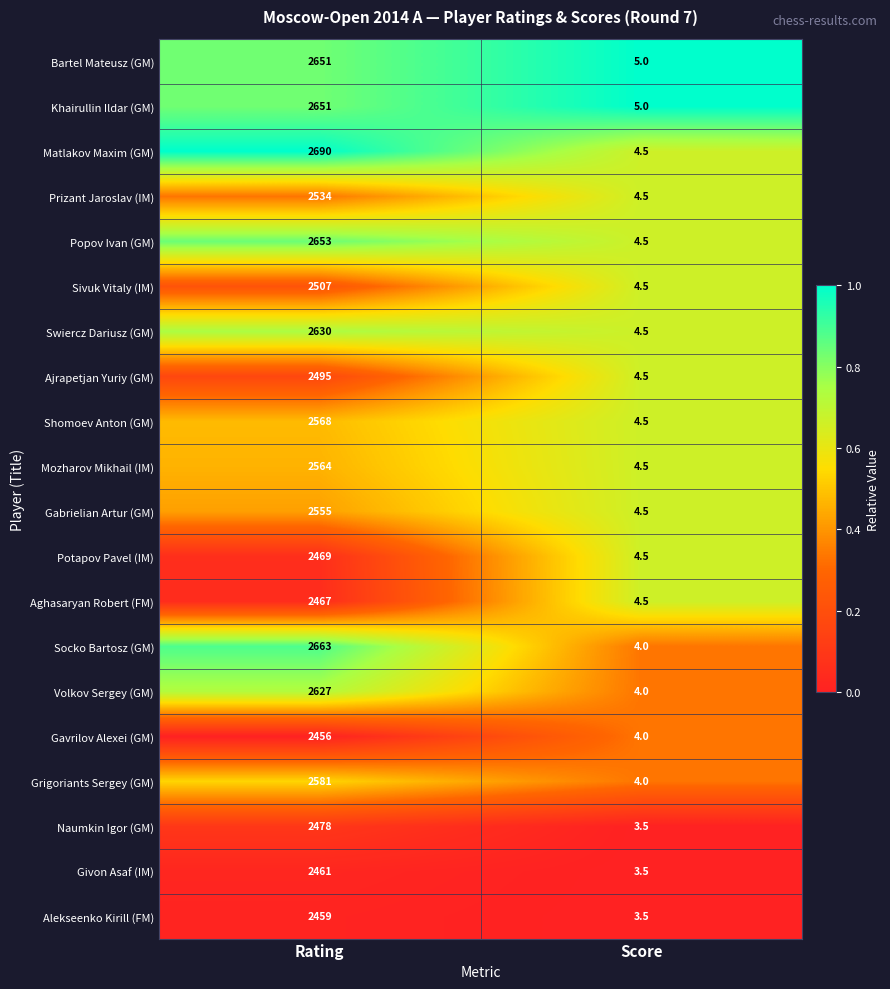

At which category is the sum across all series the highest?

Rating